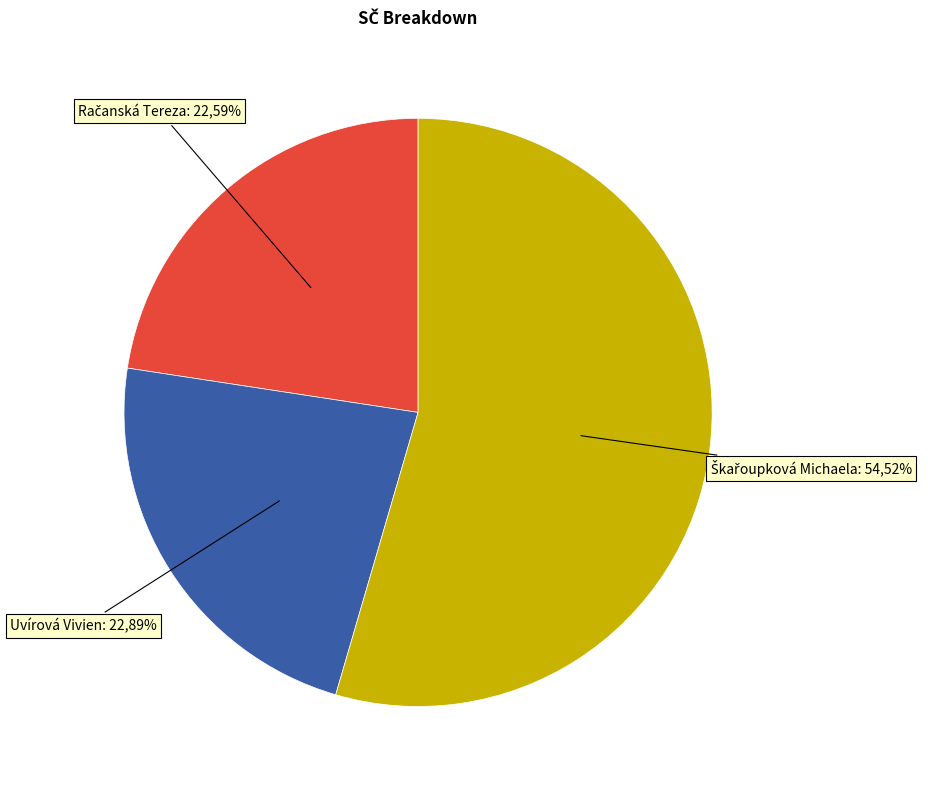

Rank the categories by value from lowest to highest.

Račanská Tereza, Uvírová Vivien, Škařoupková Michaela